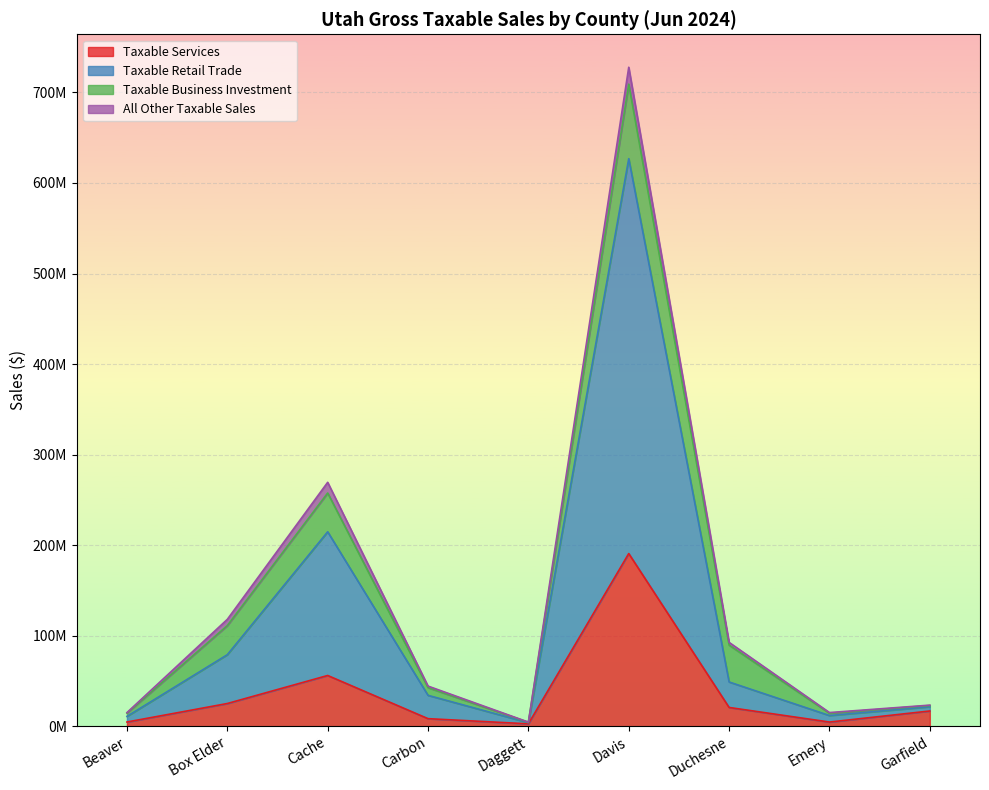

At which category does the chart reach its peak across all series?

Davis